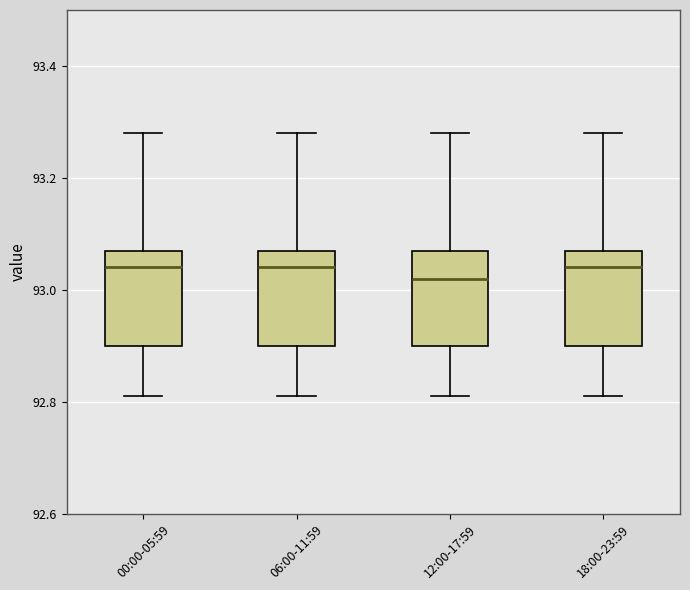

Reading left to right, transcribe this box plot: for each box, give where its median line is, the range the box spans, and where its two whiskers end, as read against the y-axis. The values are not printed on the chart, so give them approximately, as read against the axis.

00:00-05:59: median 93.04, box 92.90 to 93.08, whiskers 92.82 to 93.28
06:00-11:59: median 93.04, box 92.90 to 93.08, whiskers 92.82 to 93.28
12:00-17:59: median 93.02, box 92.90 to 93.08, whiskers 92.82 to 93.28
18:00-23:59: median 93.04, box 92.90 to 93.08, whiskers 92.82 to 93.28